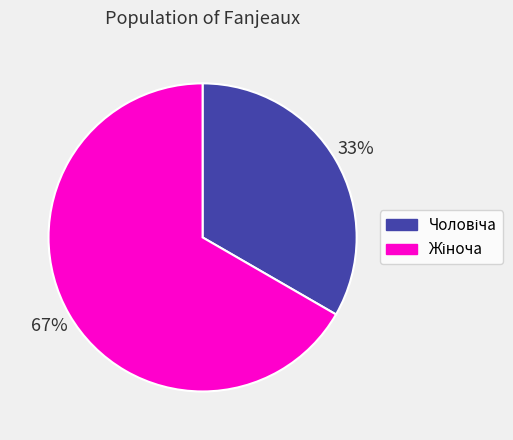

Does any single category account for the majority?

Yes